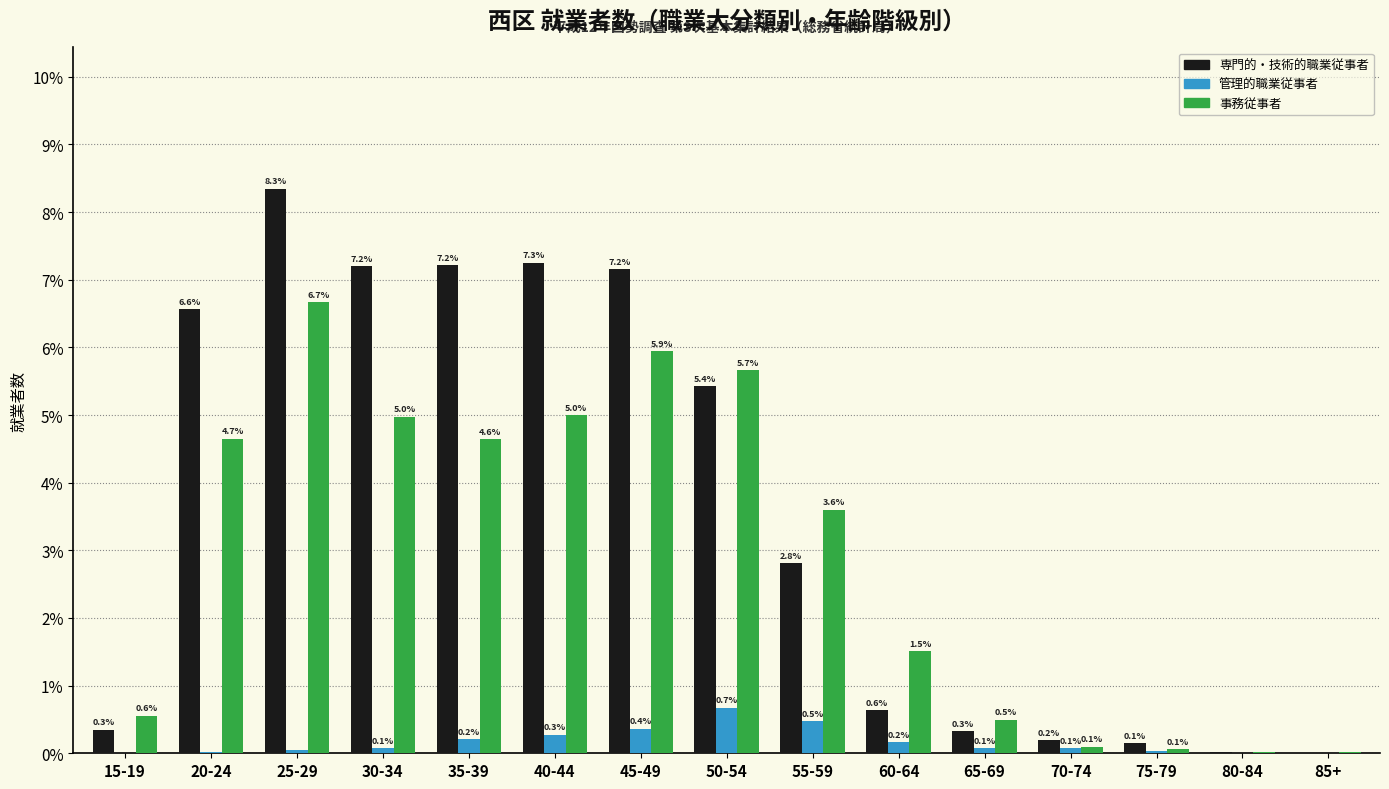

Which series has the largest total across all categories?

専門的・技術的職業従事者